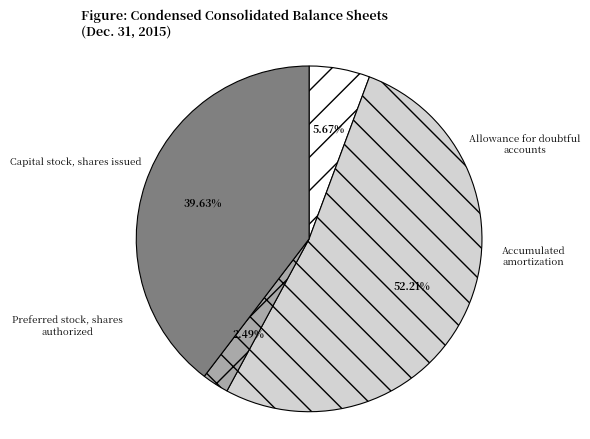

To the nearest percent, what is the average slice percentage?

25%